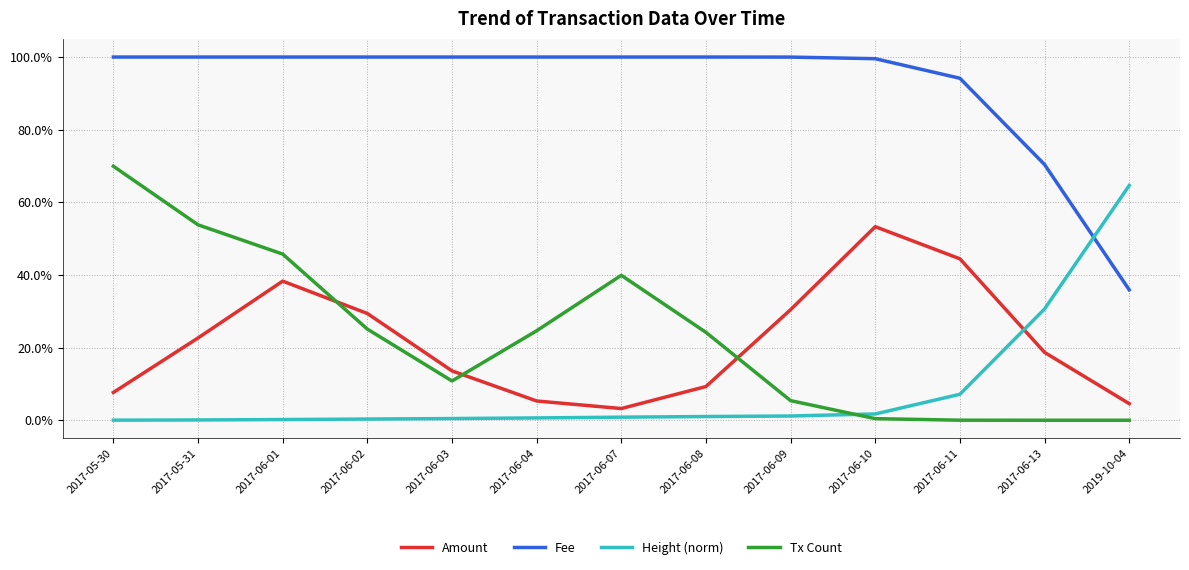

Is this an area chart (filled region under the line)?

No